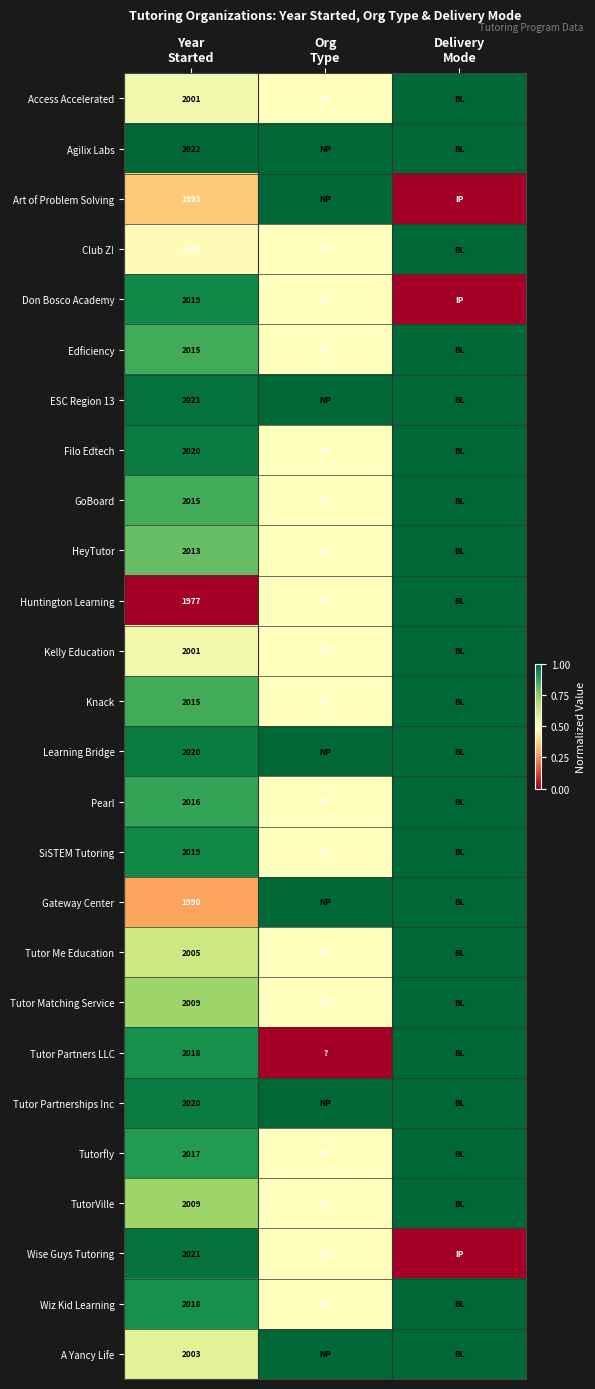

Is the value of Learning Bridge at Year Started greater than the value of Huntington Learning at Org Type?

Yes